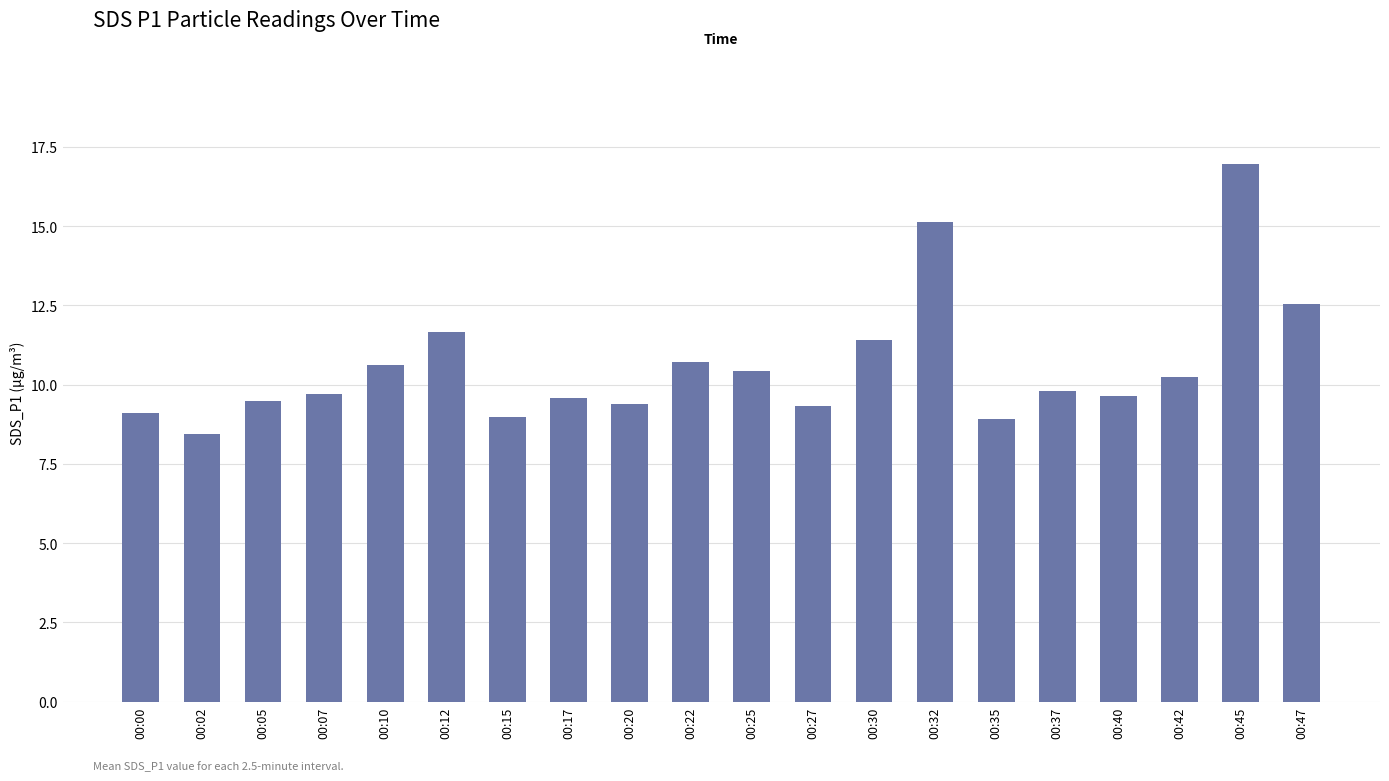

What is the maximum value shown in the chart?

17.0